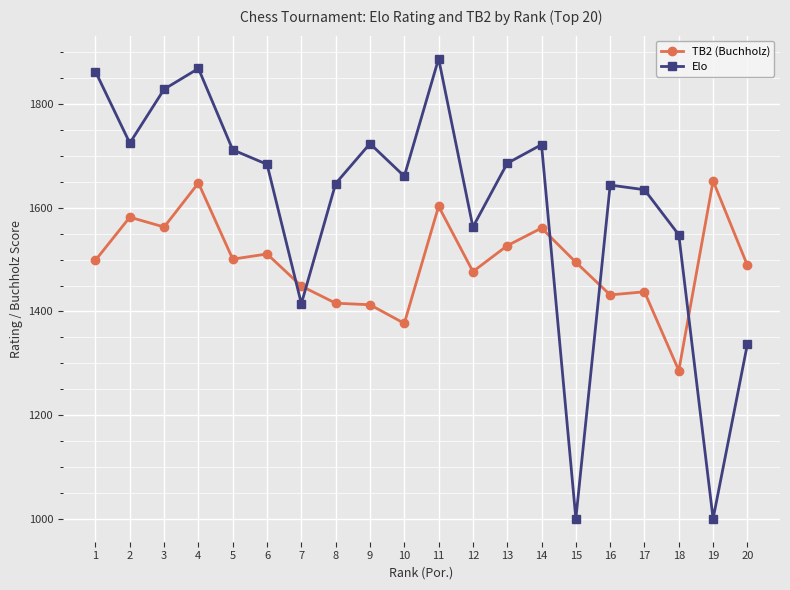

True or false: TB2 (Buchholz) and Elo intersect in this chart.

True